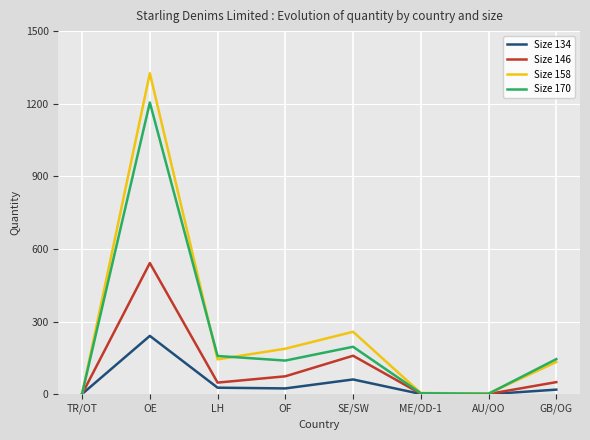

How many lines are shown in the chart?

4